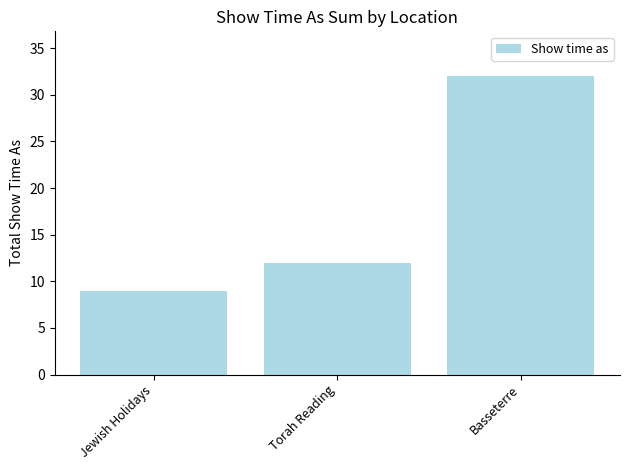

What position from the right is Basseterre?

1